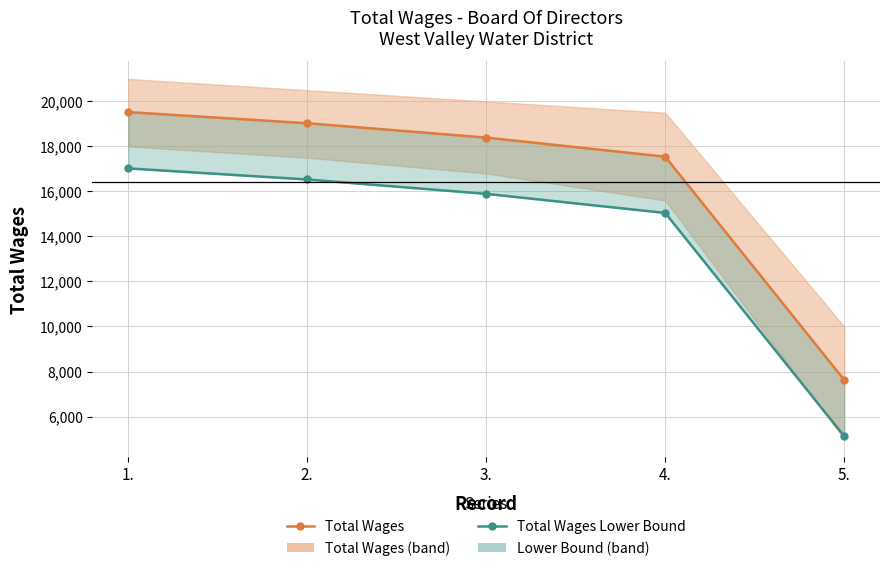

List the series in order of their peak value, lowest first.

Total Wages Lower Bound, Total Wages